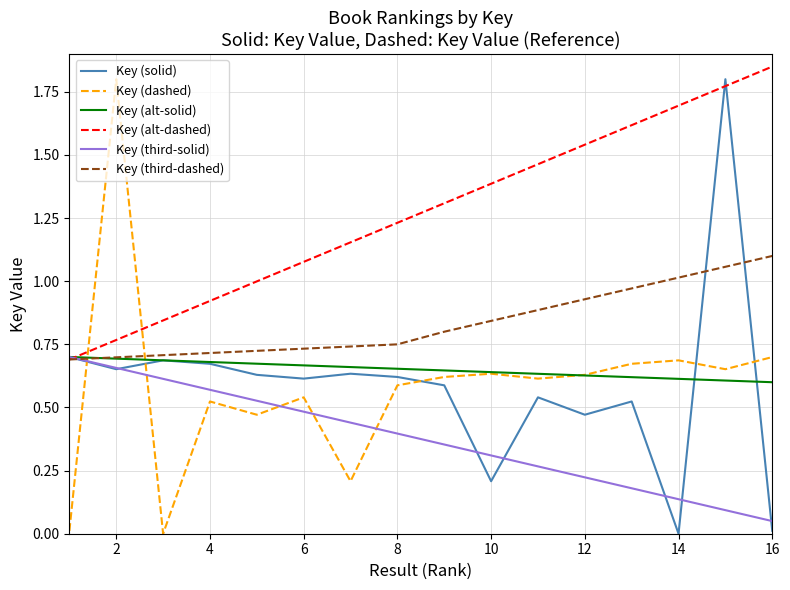

Which series has the largest total across all categories?

Key (alt-dashed)